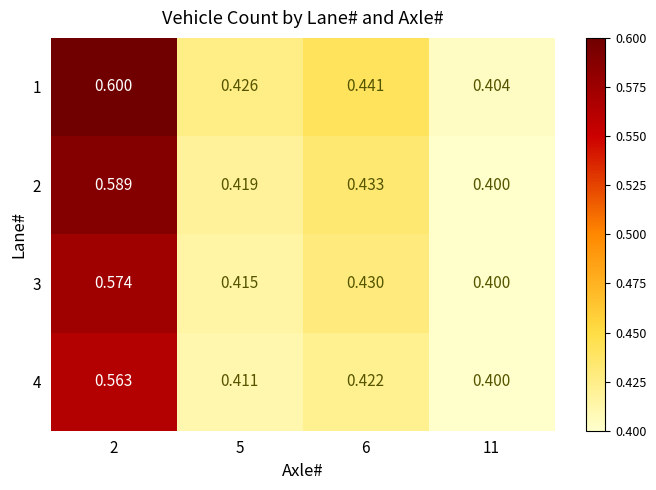

Is the value of 3 at 2 greater than the value of 1 at 11?

Yes